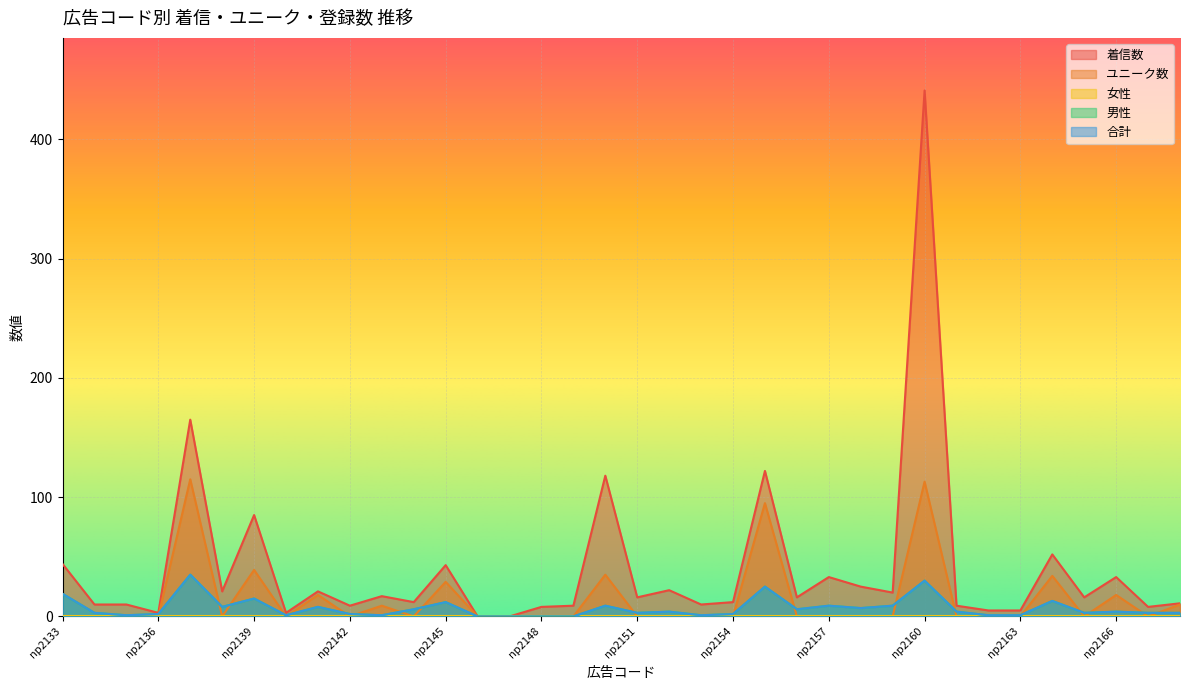

True or false: 合計 and 男性 cross at least once.

False